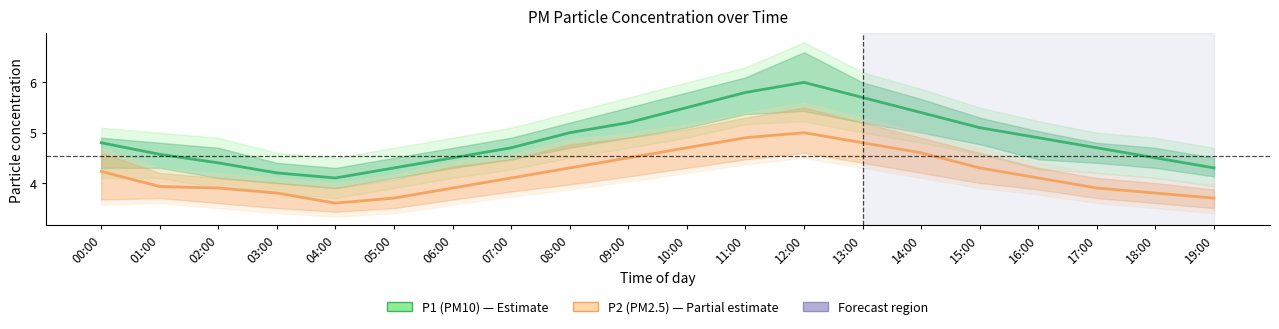

Reading right to left, what are all the values shown in this chart?

P1 (PM10): 4.3	4.5	4.7	4.9	5.1	5.4	5.7	6.0	5.8	5.5	5.2	5.0	4.7	4.5	4.3	4.1	4.2	4.4	4.6	4.8
P2 (PM2.5): 3.7	3.8	3.9	4.1	4.3	4.6	4.8	5.0	4.9	4.7	4.5	4.3	4.1	3.9	3.7	3.6	3.8	3.9	3.9	4.2